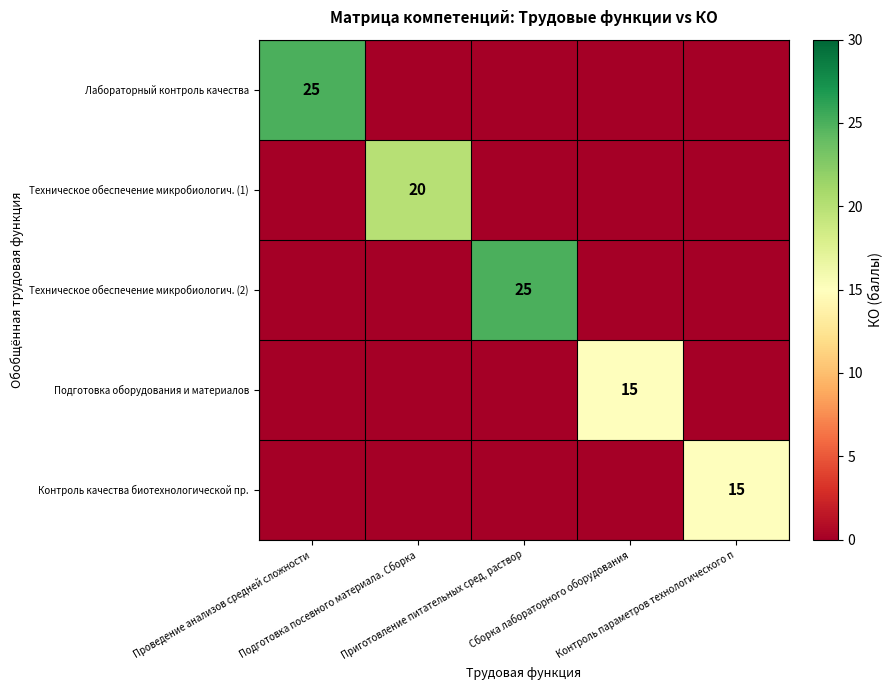

How many data points does each series have?

5